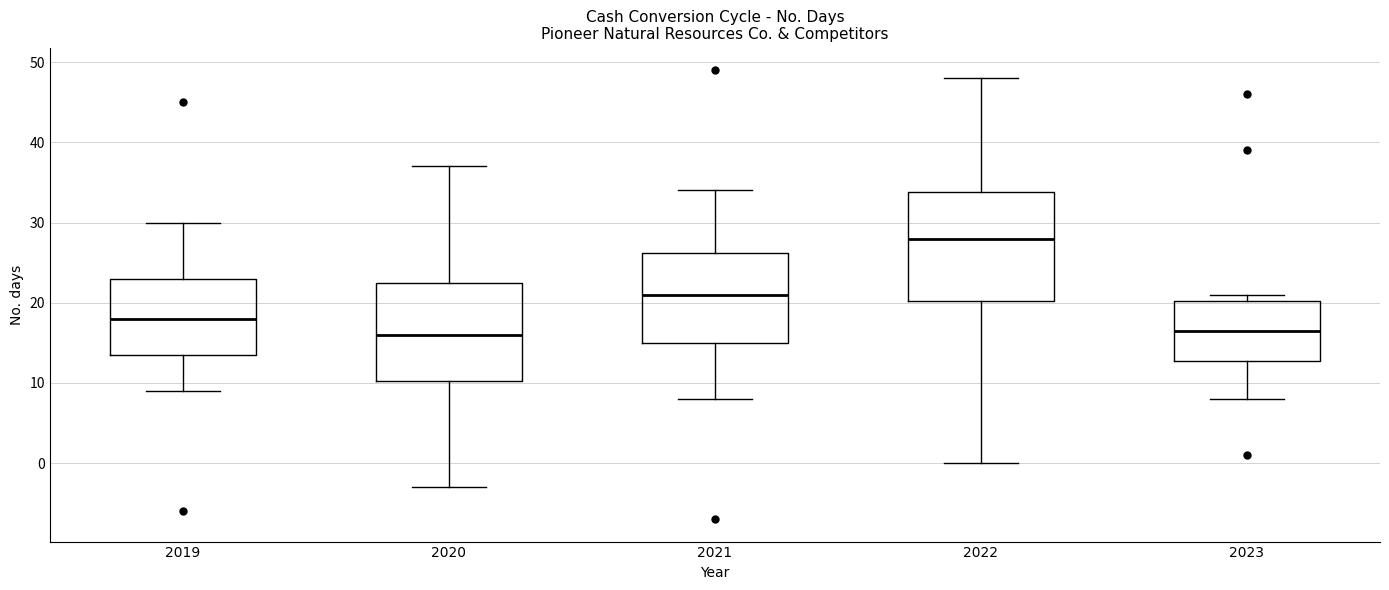

Comparing the boxes themselves (not the whiskers), which one is the tallest?

2022